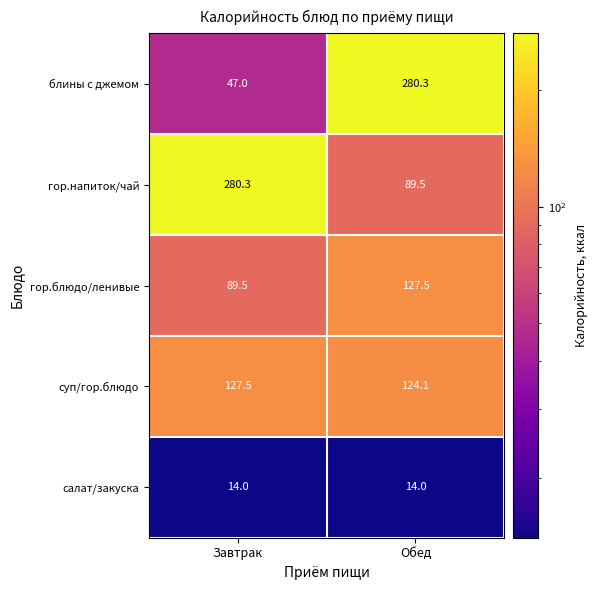

What is the total value across all series at Обед?

635.4